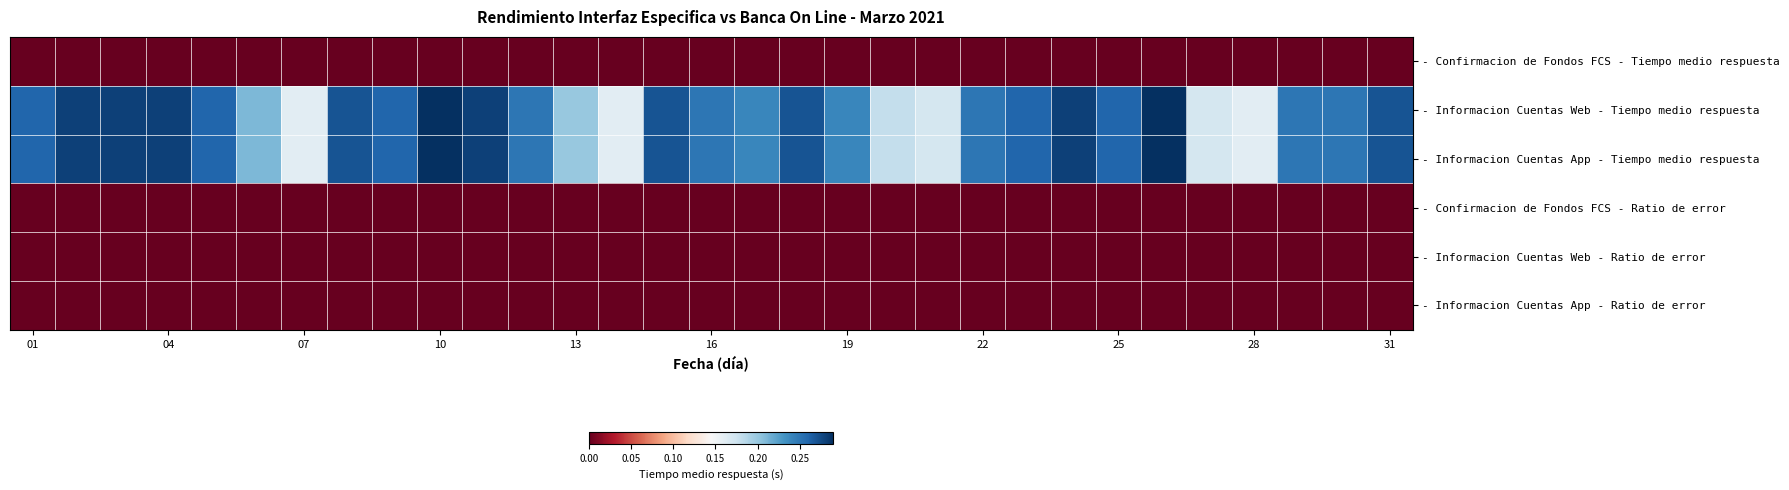

Reading left to right, transcribe all the data shown in this chart.

- Confirmacion de Fondos FCS - Tiempo medio respuesta: 0.0	0.0	0.0	0.0	0.0	0.0	0.0	0.0	0.0	0.0	0.0	0.0	0.0	0.0	0.0	0.0	0.0	0.0	0.0	0.0	0.0	0.0	0.0	0.0	0.0	0.0	0.0	0.0	0.0	0.0	0.0
- Informacion Cuentas Web - Tiempo medio respuesta: 0.3	0.3	0.3	0.3	0.3	0.2	0.2	0.3	0.3	0.3	0.3	0.2	0.2	0.2	0.3	0.2	0.2	0.3	0.2	0.2	0.2	0.2	0.3	0.3	0.3	0.3	0.2	0.2	0.2	0.2	0.3
- Informacion Cuentas App - Tiempo medio respuesta: 0.3	0.3	0.3	0.3	0.3	0.2	0.2	0.3	0.3	0.3	0.3	0.2	0.2	0.2	0.3	0.2	0.2	0.3	0.2	0.2	0.2	0.2	0.3	0.3	0.3	0.3	0.2	0.2	0.2	0.2	0.3
- Confirmacion de Fondos FCS - Ratio de error: 0.0	0.0	0.0	0.0	0.0	0.0	0.0	0.0	0.0	0.0	0.0	0.0	0.0	0.0	0.0	0.0	0.0	0.0	0.0	0.0	0.0	0.0	0.0	0.0	0.0	0.0	0.0	0.0	0.0	0.0	0.0
- Informacion Cuentas Web - Ratio de error: 0.0	0.0	0.0	0.0	0.0	0.0	0.0	0.0	0.0	0.0	0.0	0.0	0.0	0.0	0.0	0.0	0.0	0.0	0.0	0.0	0.0	0.0	0.0	0.0	0.0	0.0	0.0	0.0	0.0	0.0	0.0
- Informacion Cuentas App - Ratio de error: 0.0	0.0	0.0	0.0	0.0	0.0	0.0	0.0	0.0	0.0	0.0	0.0	0.0	0.0	0.0	0.0	0.0	0.0	0.0	0.0	0.0	0.0	0.0	0.0	0.0	0.0	0.0	0.0	0.0	0.0	0.0